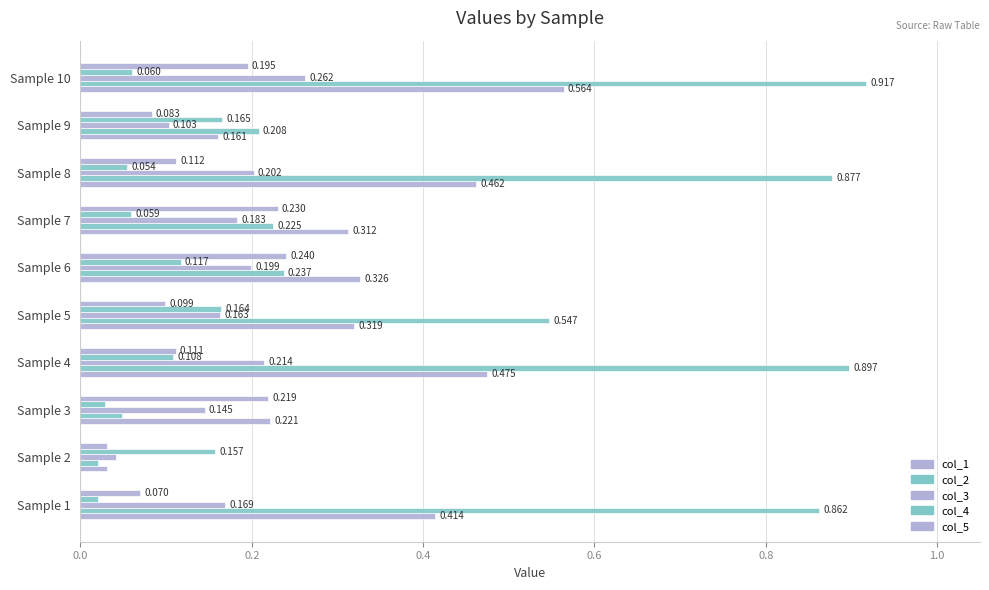

How many data points does each series have?

10